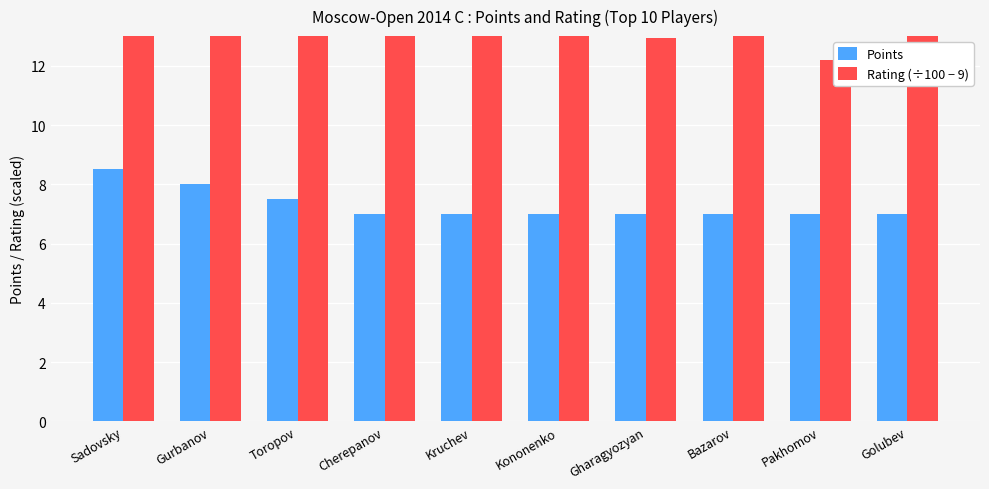

What is the label of the 1st bar from the right?

Golubev